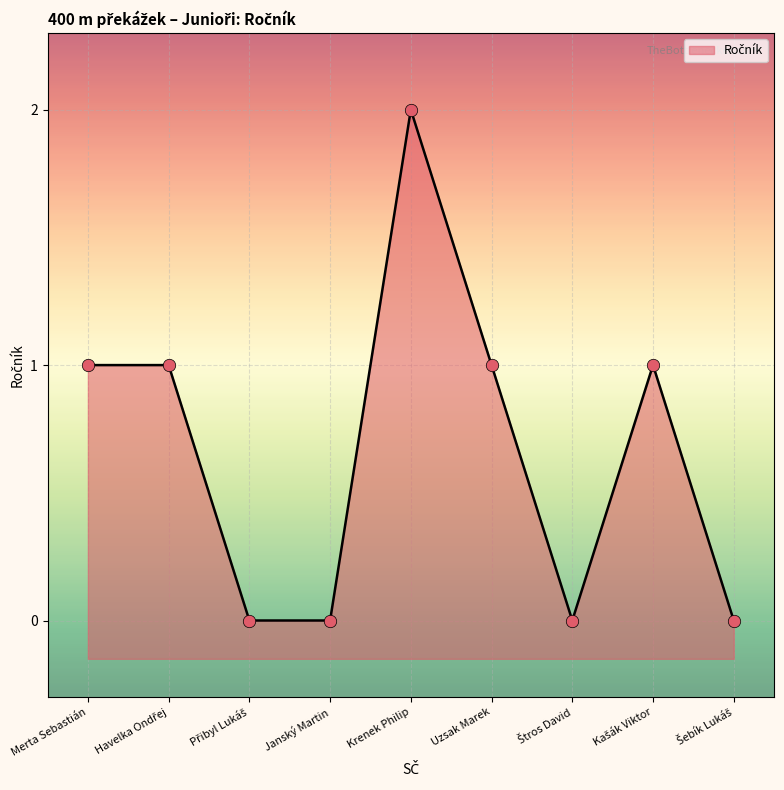

What is the change in value from Merta Sebastián to Krenek Philip?

+1